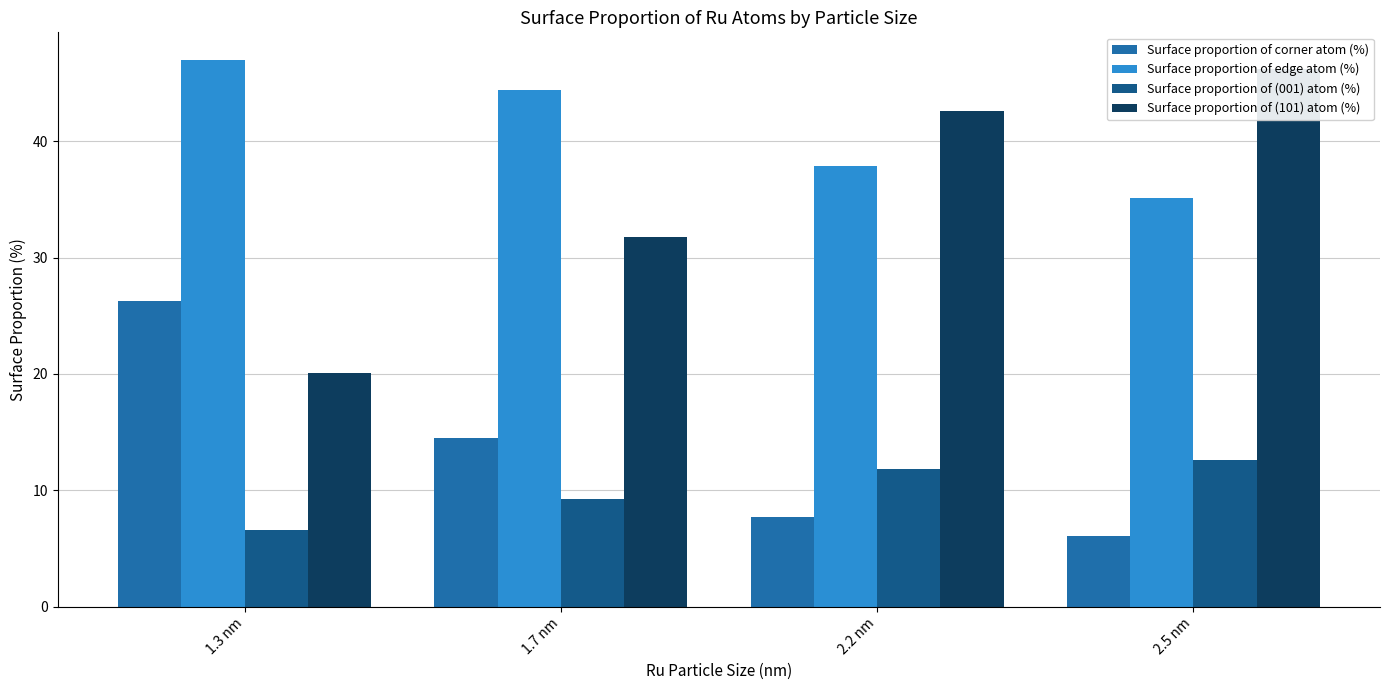

Does the chart contain any negative values?

No